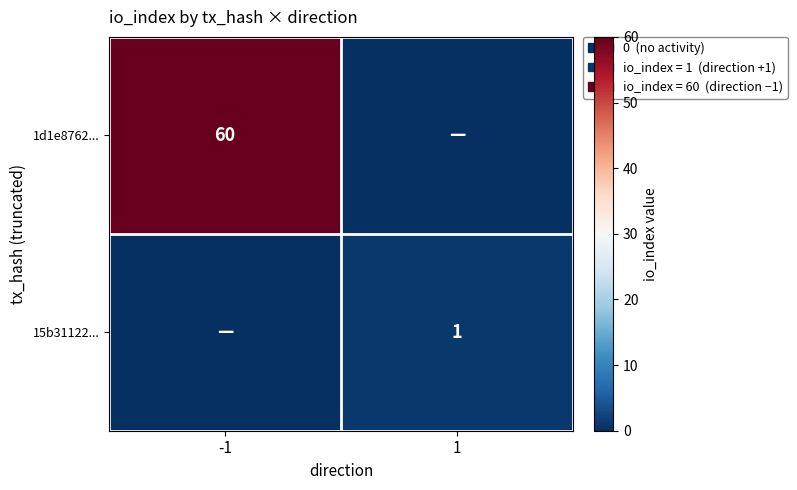

Is it true that 1d1e8762... equals 60 at -1?

True